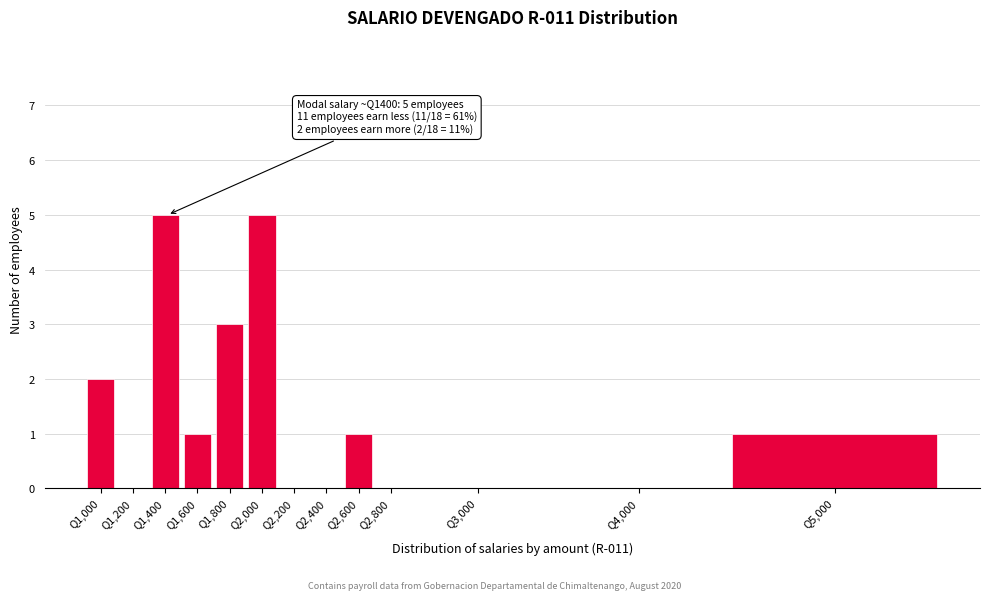

Reading left to right, what are all the values shown in this chart?

Q1,000=2	Q1,200=0	Q1,400=5	Q1,600=1	Q1,800=3	Q2,000=5	Q2,200=0	Q2,400=0	Q2,600=1	Q2,800=0	Q3,000=0	Q4,000=0	Q5,000=1